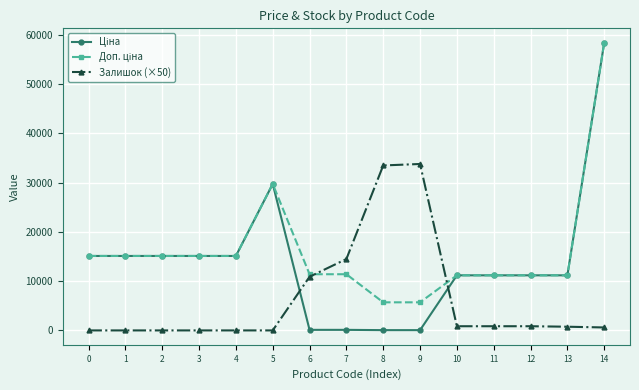

At which category is the sum across all series the highest?

14